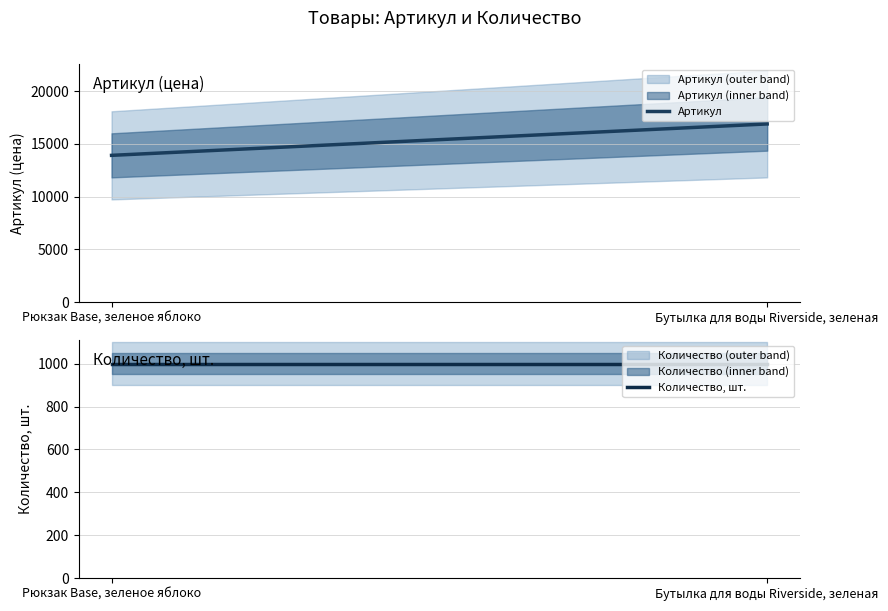

What is the label of the 1st point from the left?

Рюкзак Base, зеленое яблоко